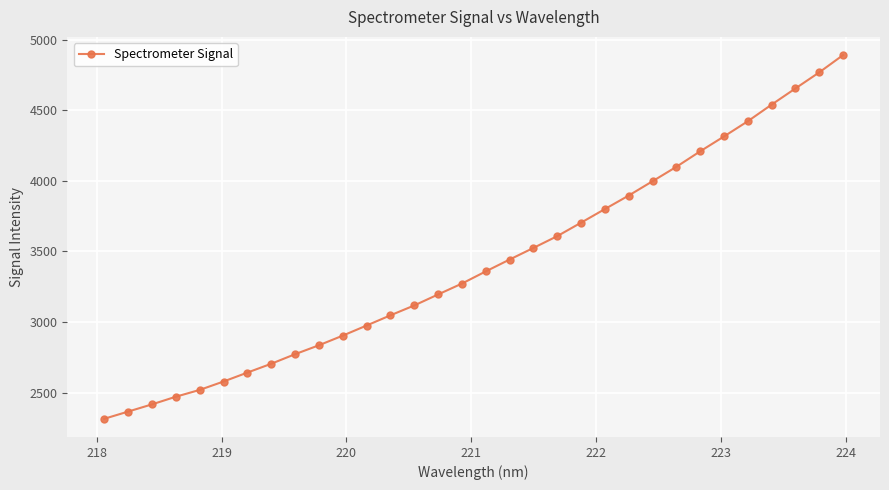

True or false: there are more than 2 points higher than both neighbors.

False